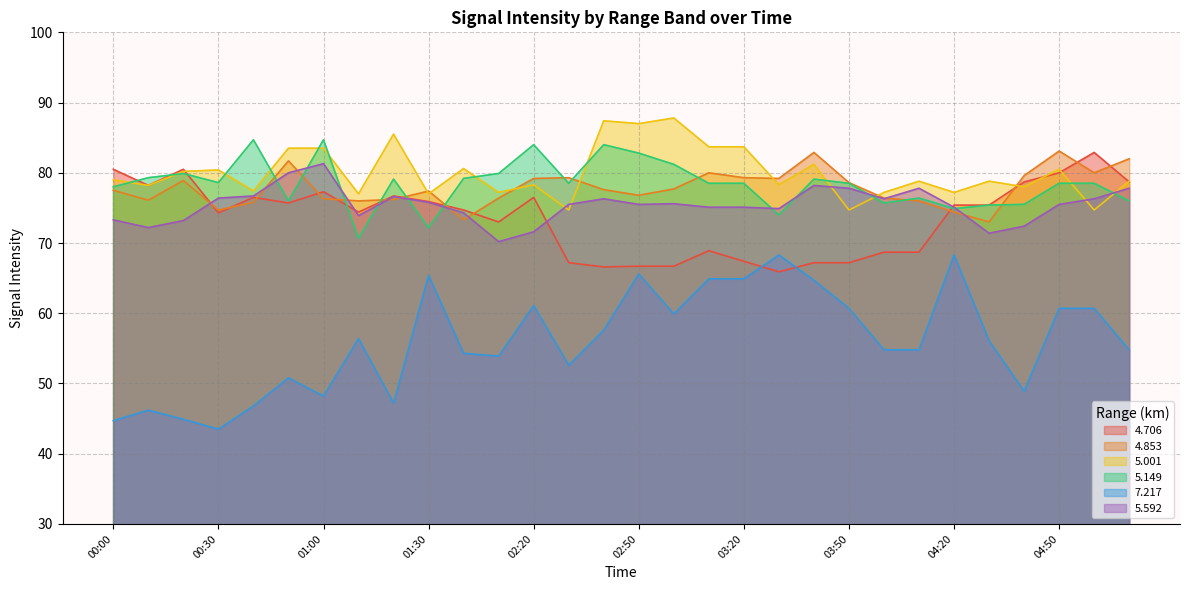

What is the lowest value of the   4.853 series?

73.0